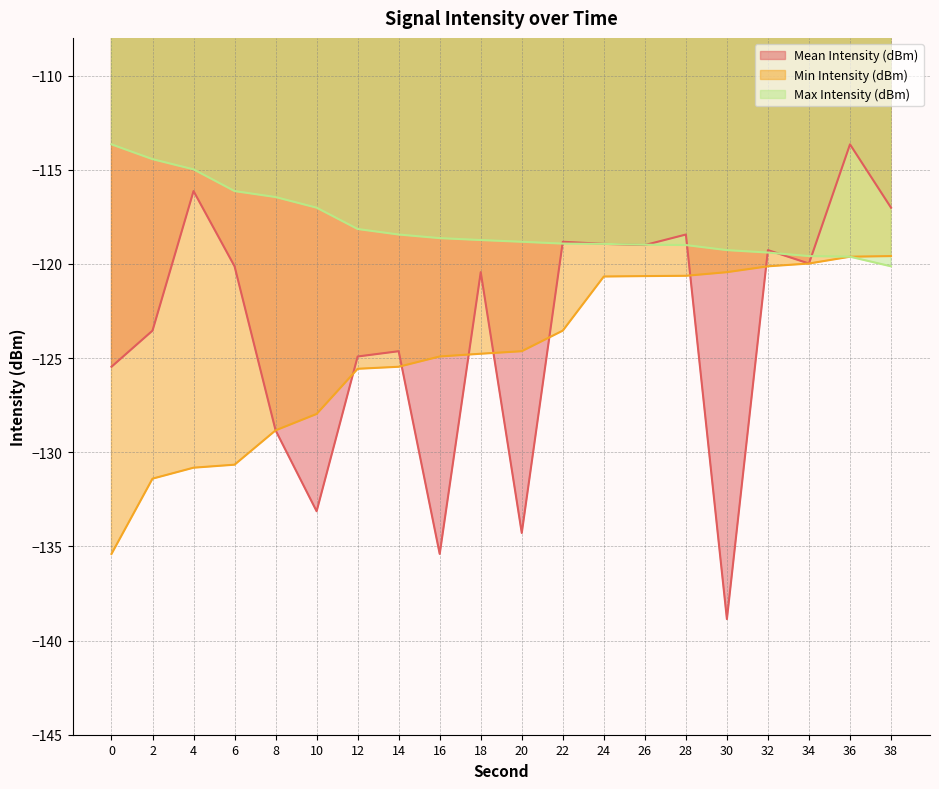

What is the value of the Max Intensity (dBm) point at the 17th from the left?

-119.4